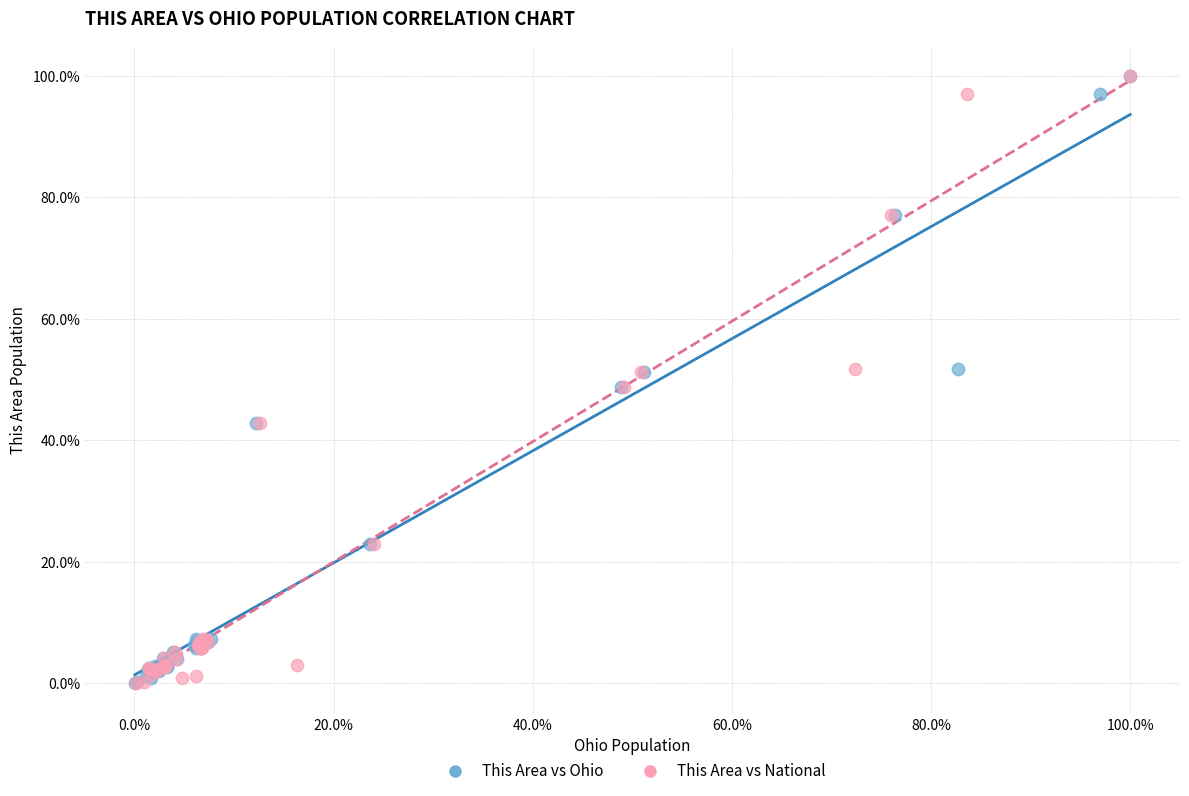

What are all the series names shown in the legend?

This Area vs Ohio, This Area vs National